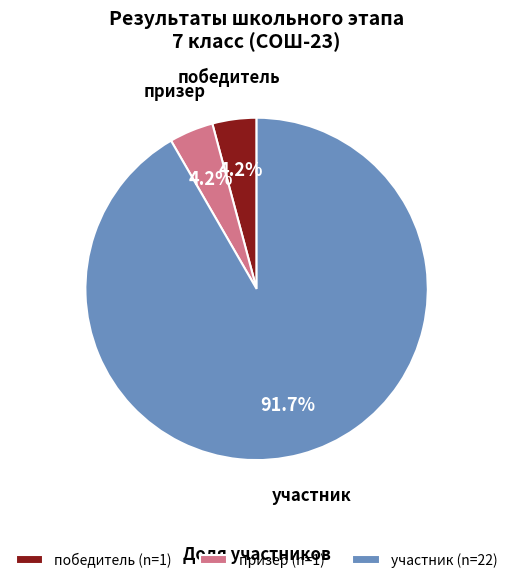

Which has a higher value, победитель (n=1) or участник (n=22)?

участник (n=22)